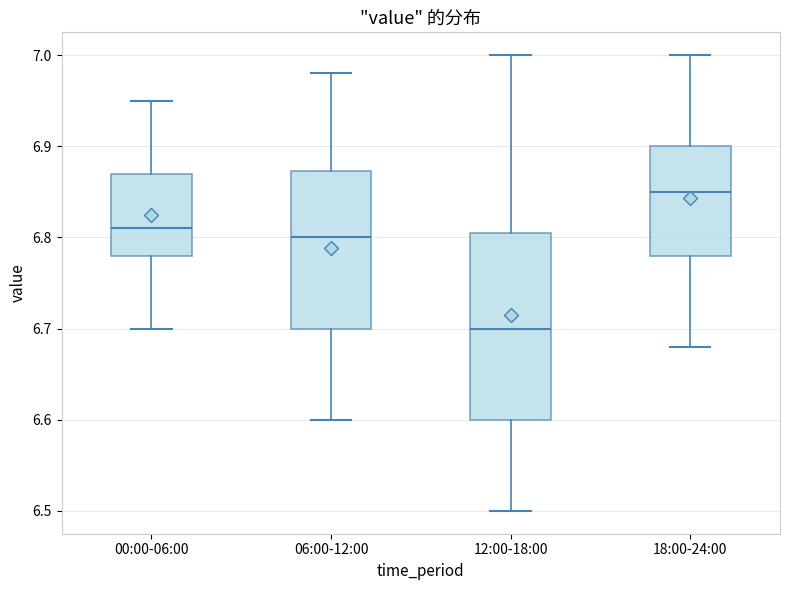

Reading left to right, read every box against the y-axis: the position of its median line, the range the box covers, and the ends of its whiskers. The values are not printed on the chart, so give them approximately, as read against the axis.

00:00-06:00: median 6.81, box 6.78 to 6.87, whiskers 6.70 to 6.95
06:00-12:00: median 6.80, box 6.70 to 6.87, whiskers 6.60 to 6.98
12:00-18:00: median 6.70, box 6.60 to 6.81, whiskers 6.50 to 7.00
18:00-24:00: median 6.85, box 6.78 to 6.90, whiskers 6.68 to 7.00